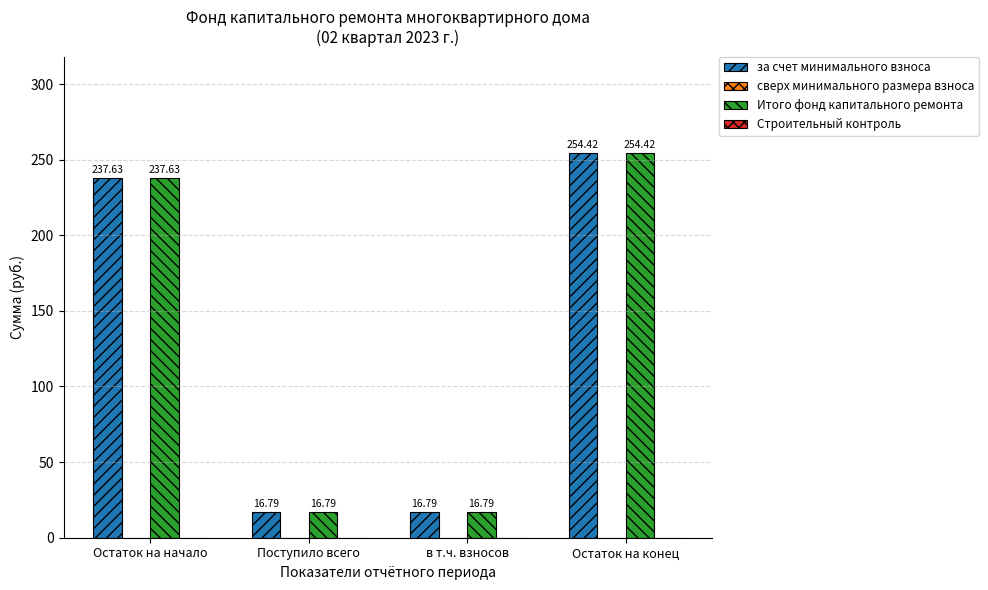

What is the difference between the highest and lowest values at Остаток на конец?

0.0